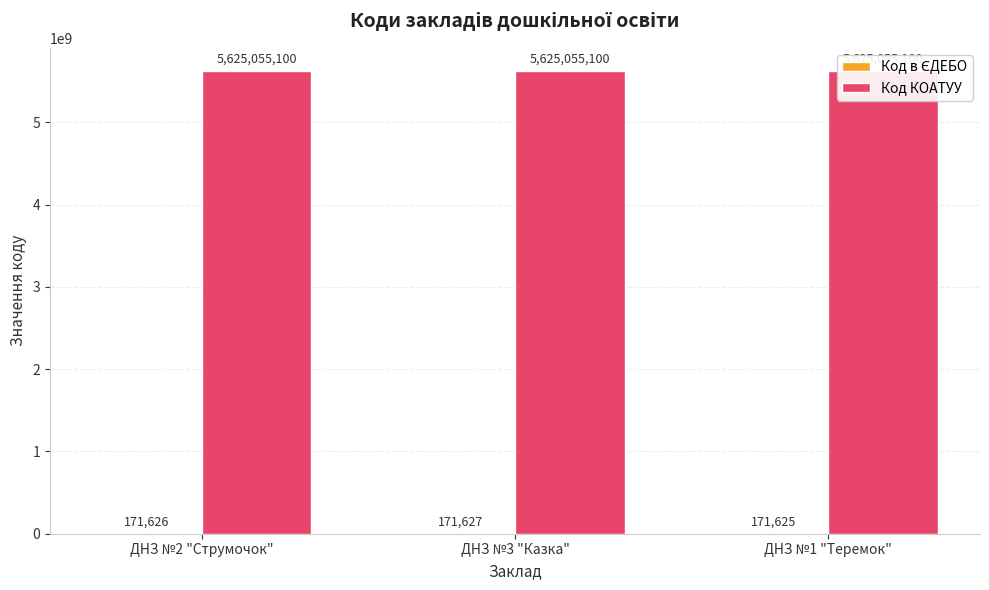

What is the greatest value displayed?

5625055100